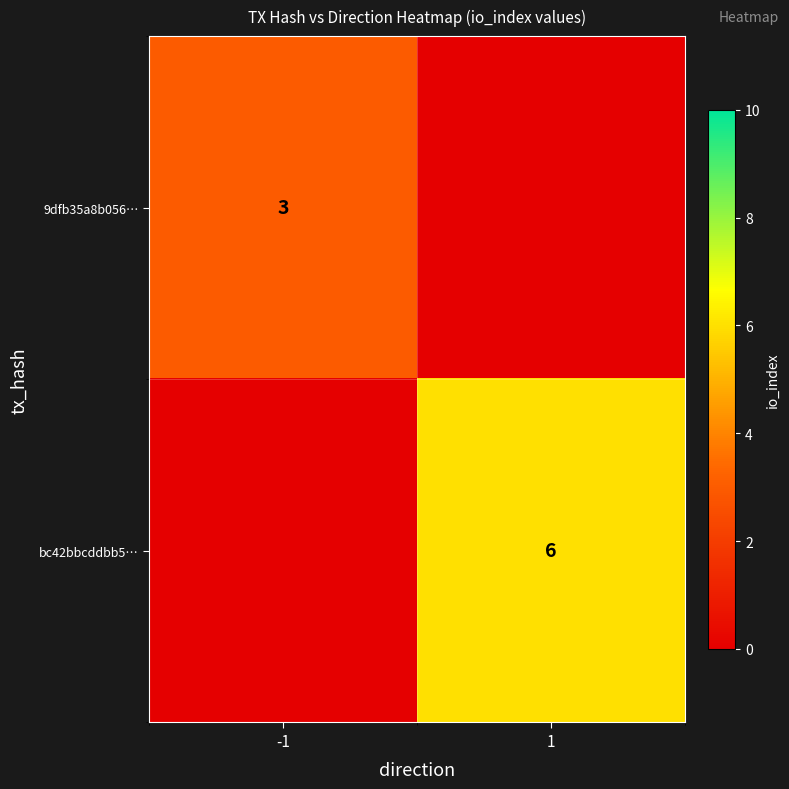

List the labels in order of 9dfb35a8b056… value, largest first.

-1, 1